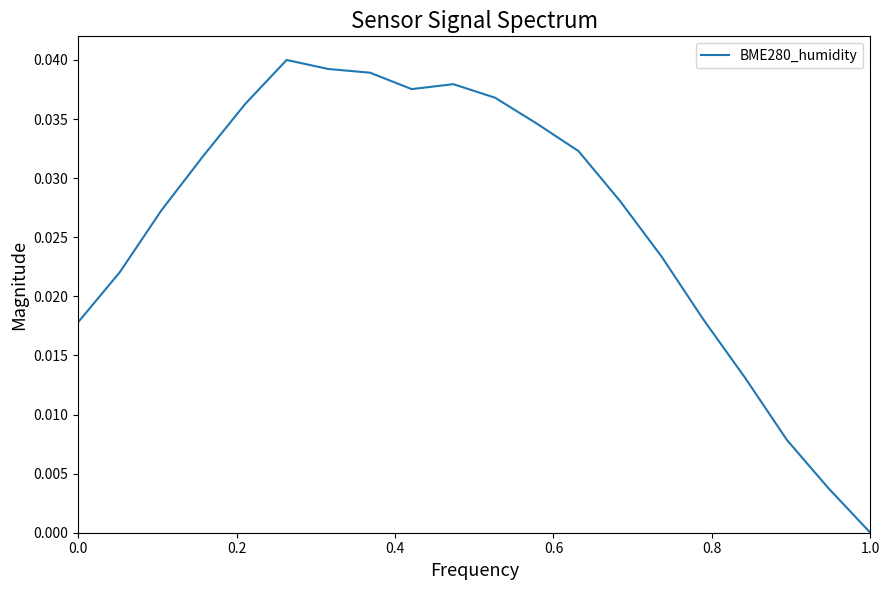

True or false: the data has more than 0 interior local peaks.

True